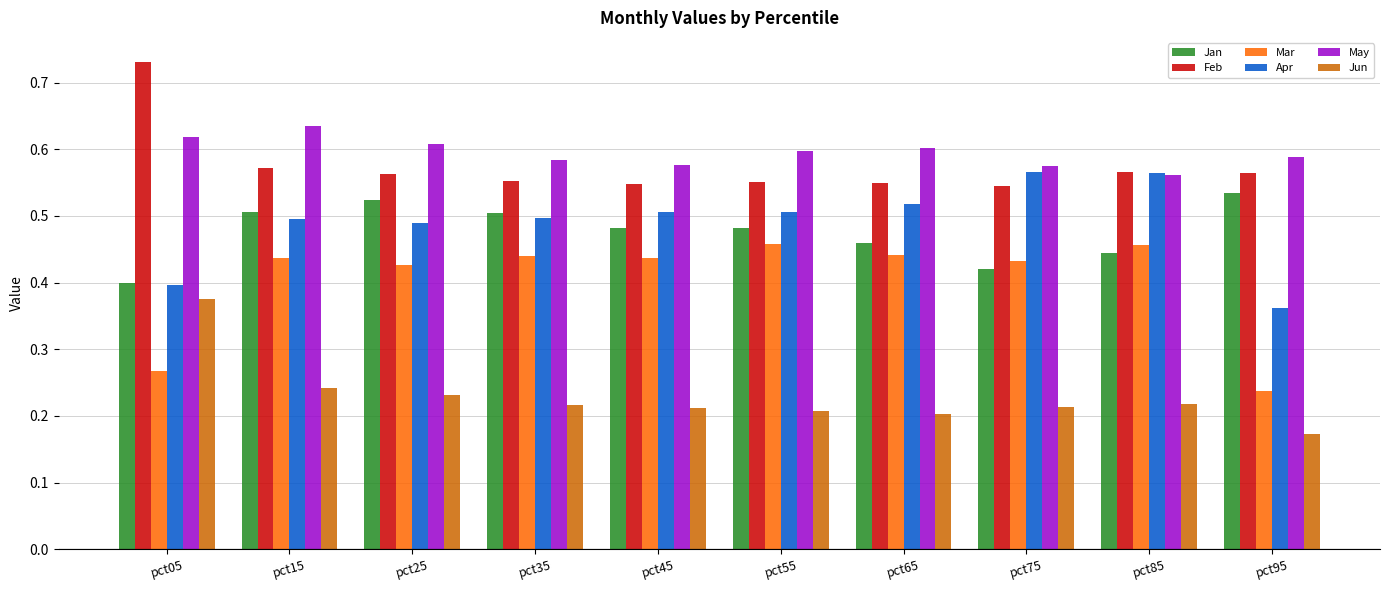

The value of Jan at pct85 is 0.4. True or false?

True